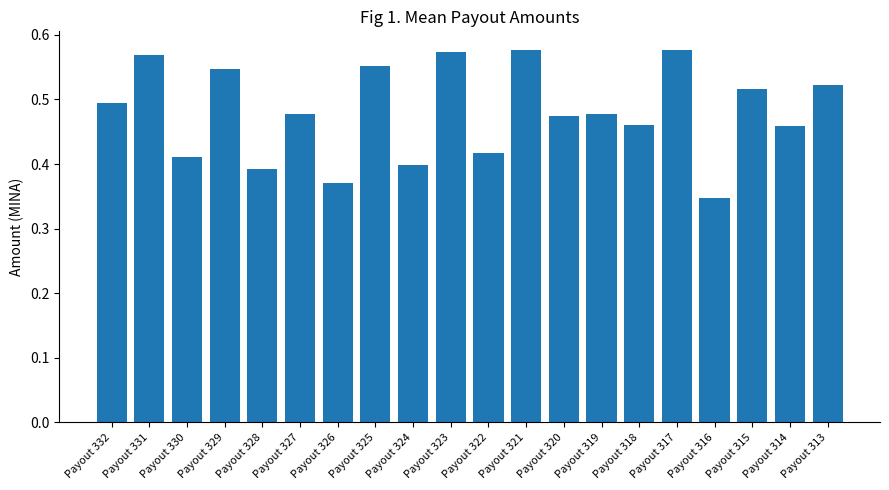

Are the bars horizontal?

No